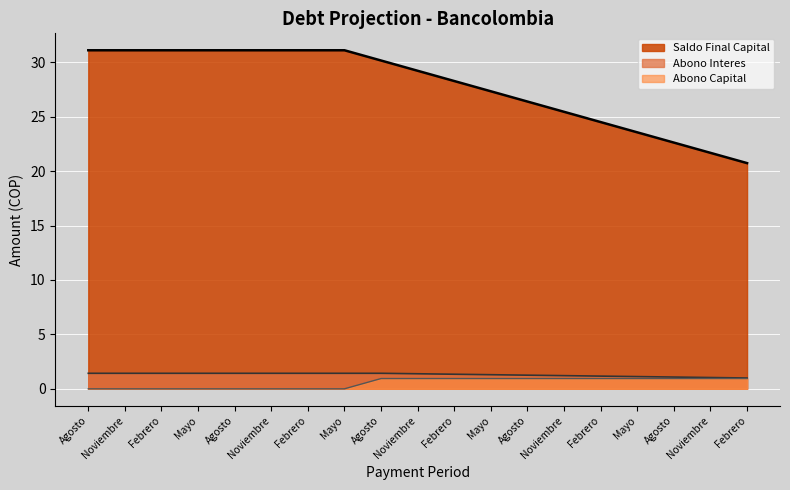

True or false: Abono Capital and Abono Interes intersect in this chart.

False